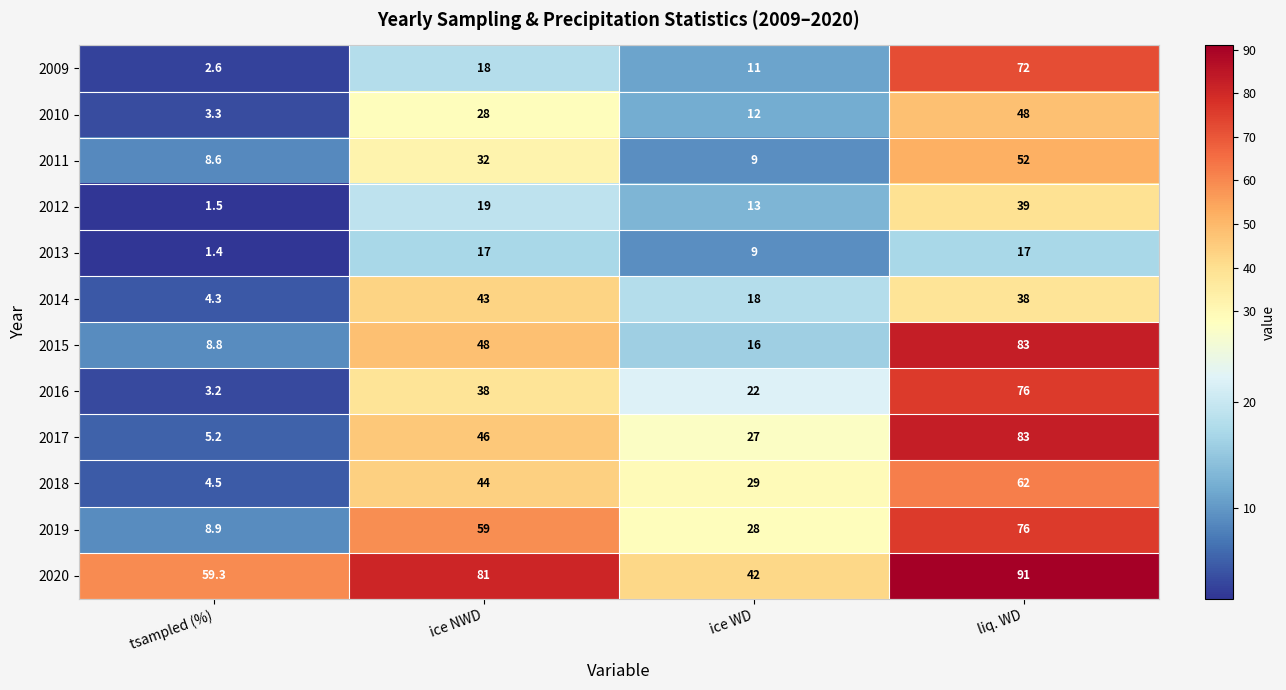

What is the spread (max minus min) of values at ice NWD?

64.0